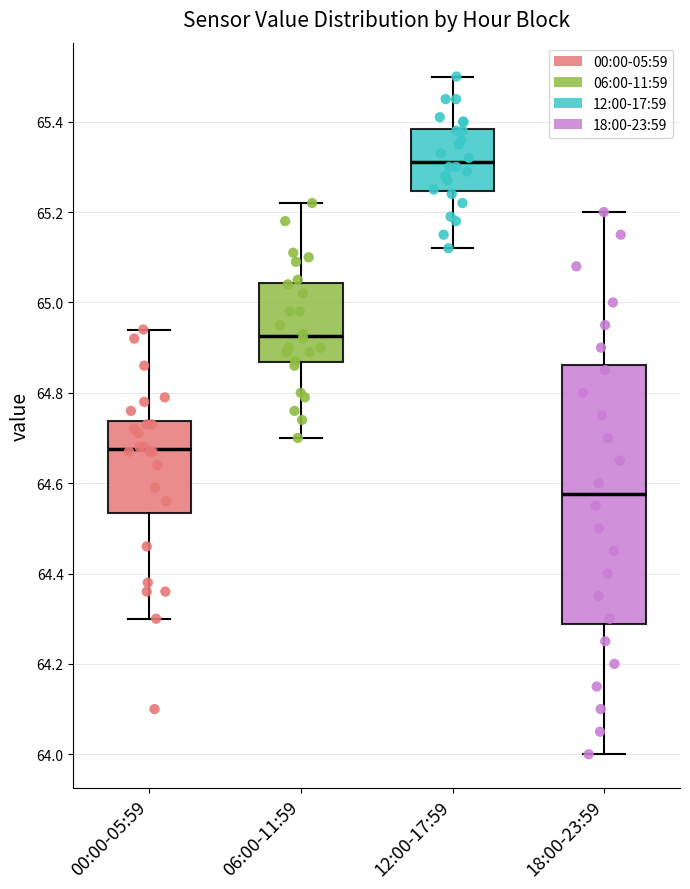

Reading left to right, transcribe this box plot: for each box, give where its median line is, the range the box spans, and where its two whiskers end, as read against the y-axis. The values are not printed on the chart, so give them approximately, as read against the axis.

00:00-05:59: median 64.68, box 64.54 to 64.74, whiskers 64.30 to 64.94
06:00-11:59: median 64.92, box 64.86 to 65.04, whiskers 64.70 to 65.22
12:00-17:59: median 65.32, box 65.24 to 65.38, whiskers 65.12 to 65.50
18:00-23:59: median 64.58, box 64.28 to 64.86, whiskers 64.00 to 65.20